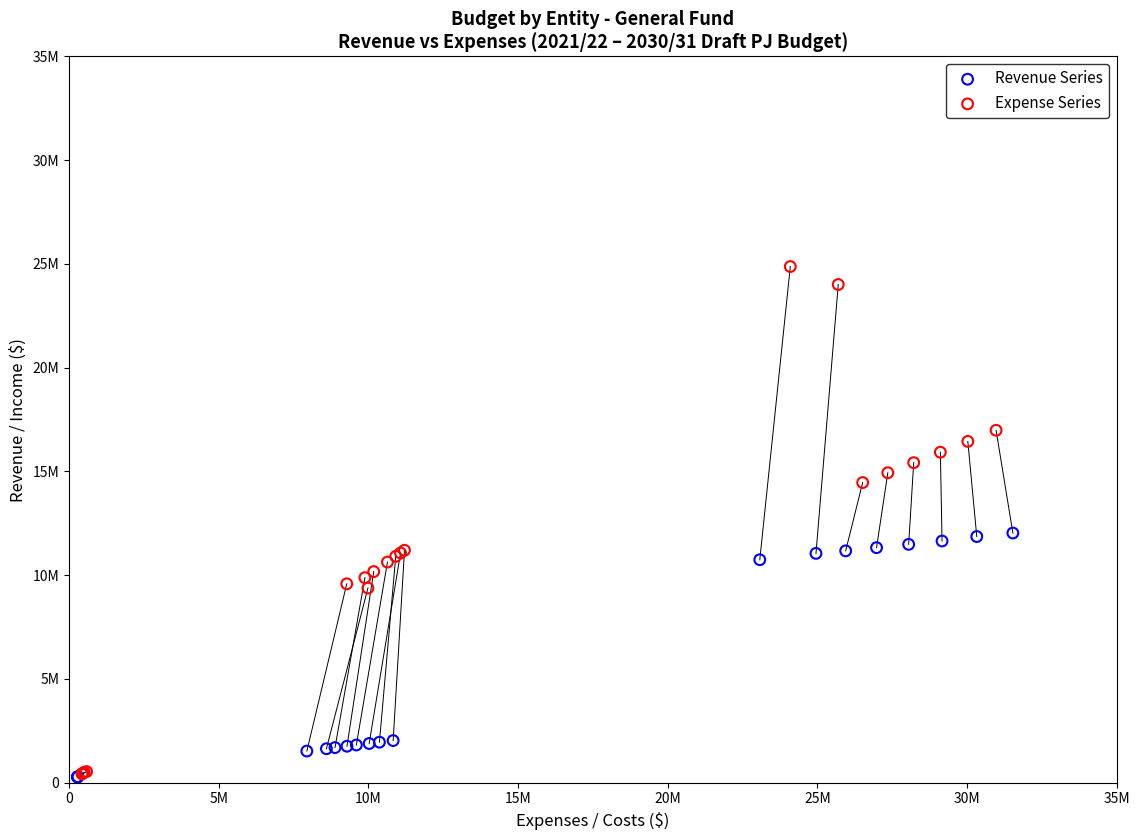

What are all the series names shown in the legend?

Revenue Series, Expense Series